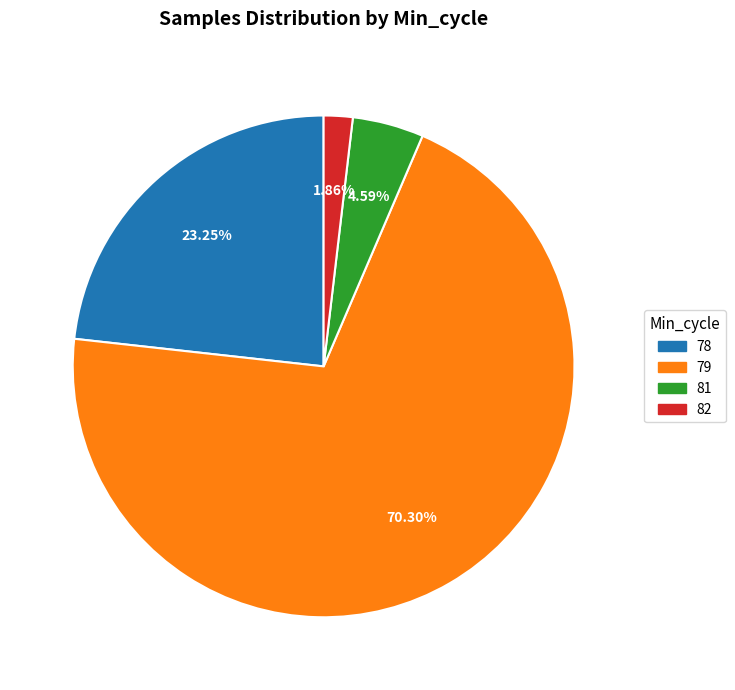

Which slice is the smallest?

82